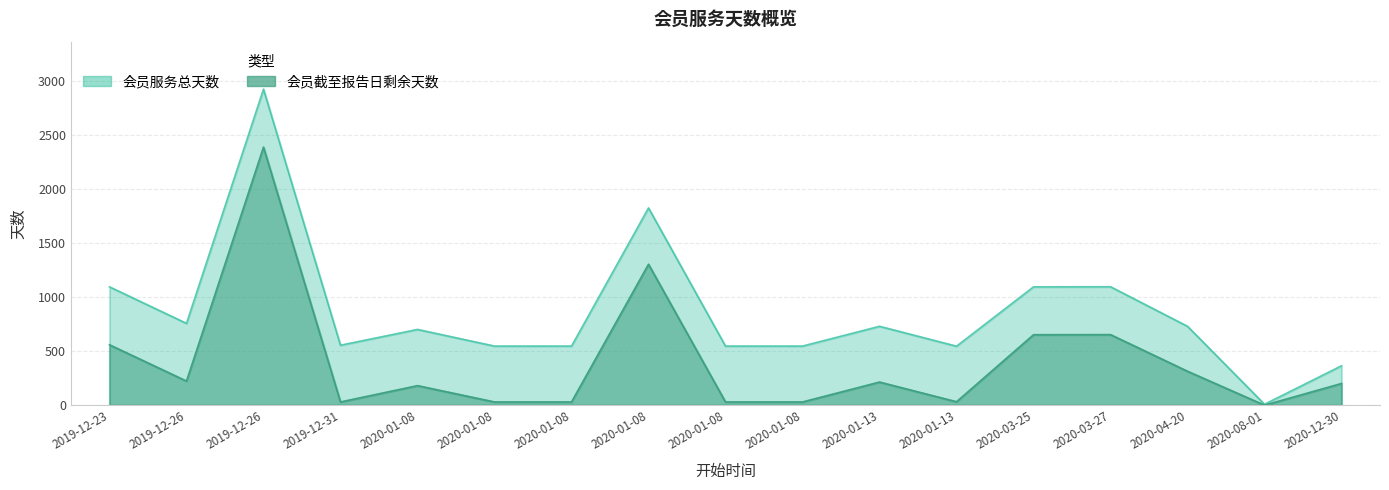

What is the total value across all series at 2019-12-26?

980